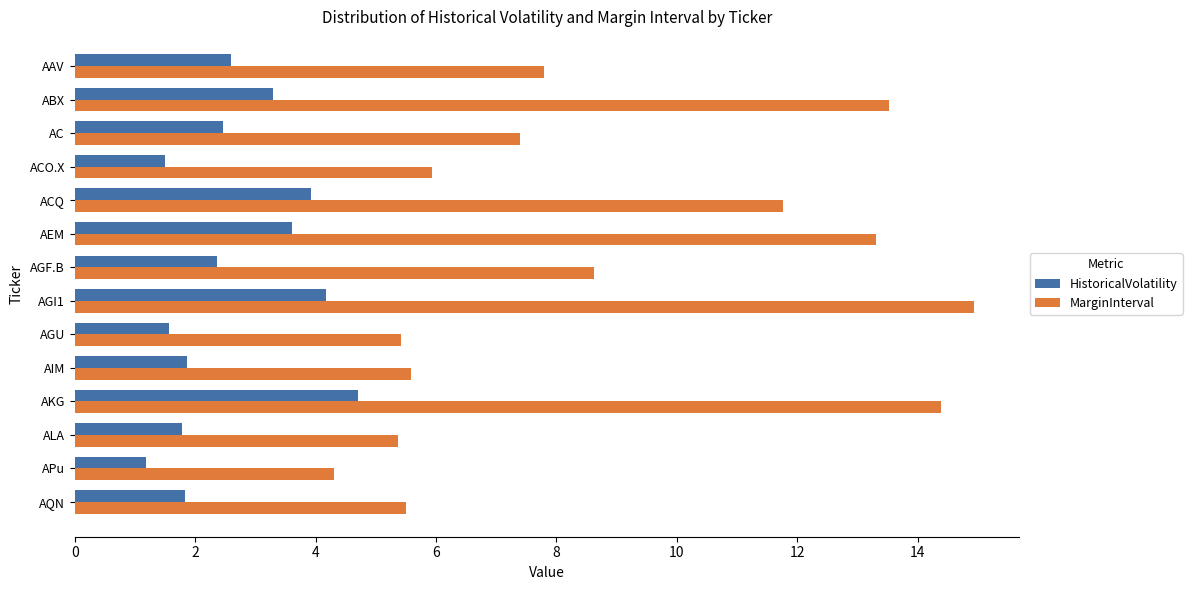

How many values in the HistoricalVolatility series exceed 2?

8